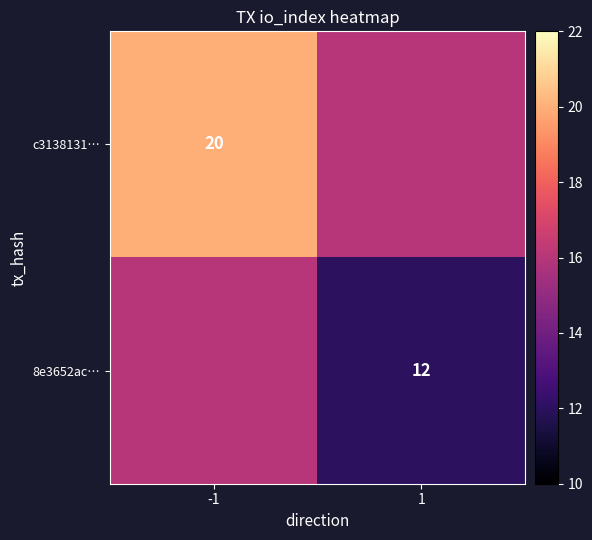

Is the value of c3138131… at -1 greater than the value of 8e3652ac… at 1?

Yes